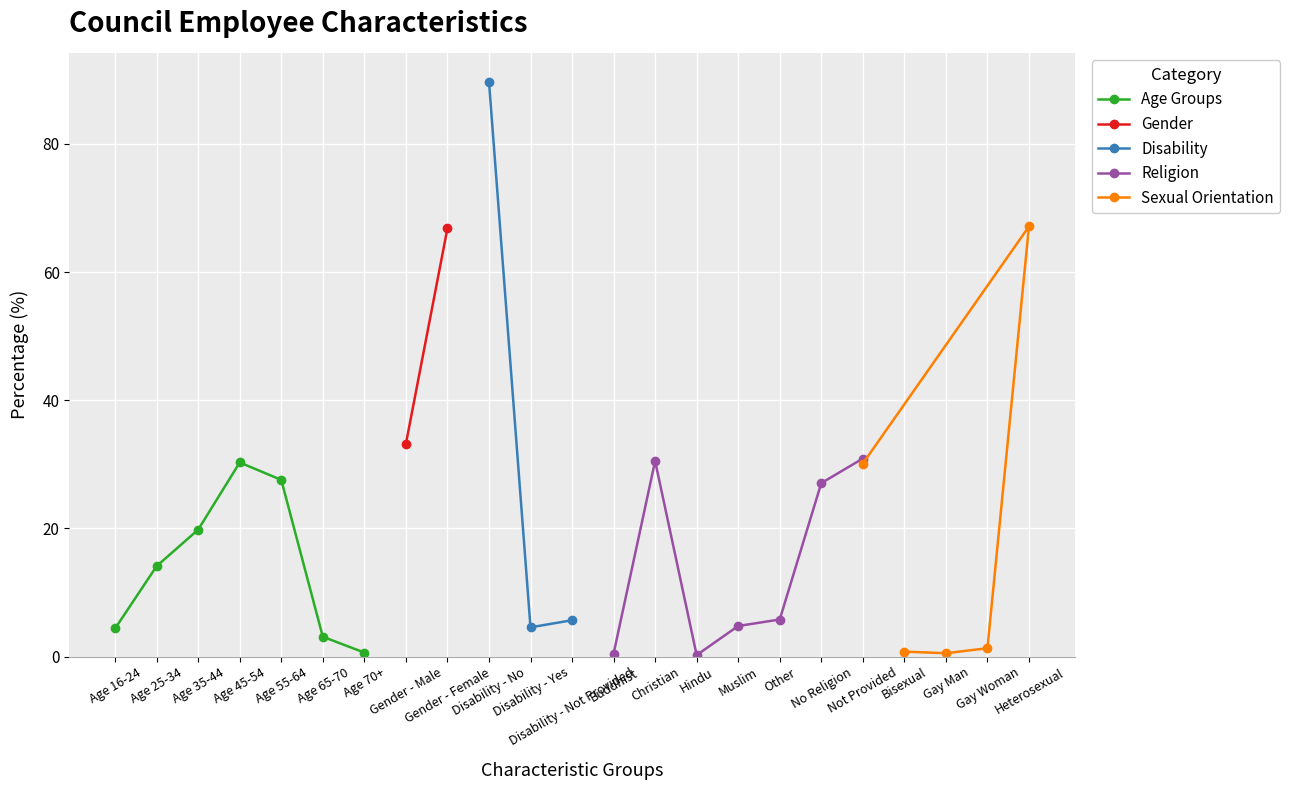

At which category does the data reach its first local peak?

Age 45-54